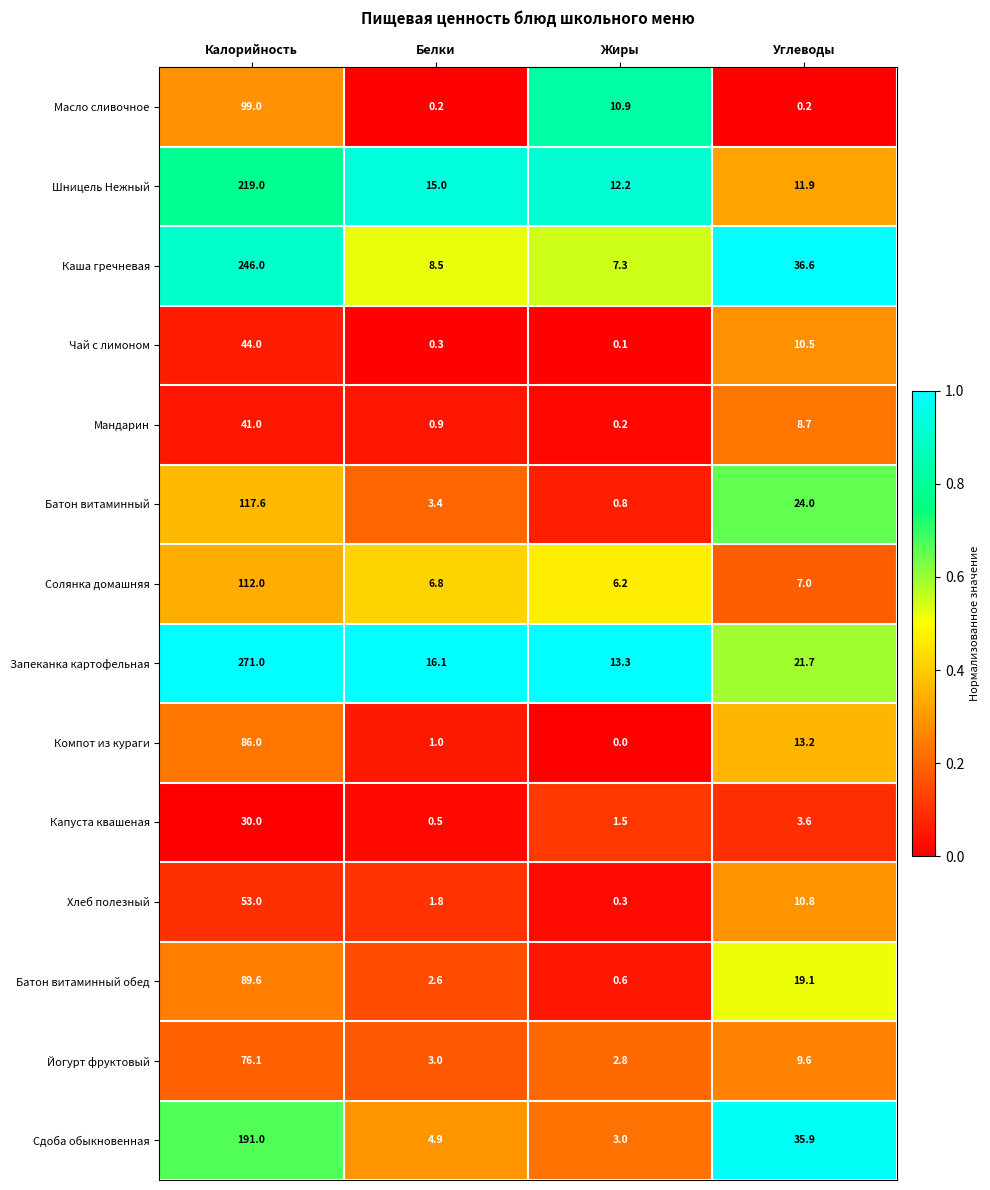

Which label corresponds to the largest value in the chart?

Калорийность